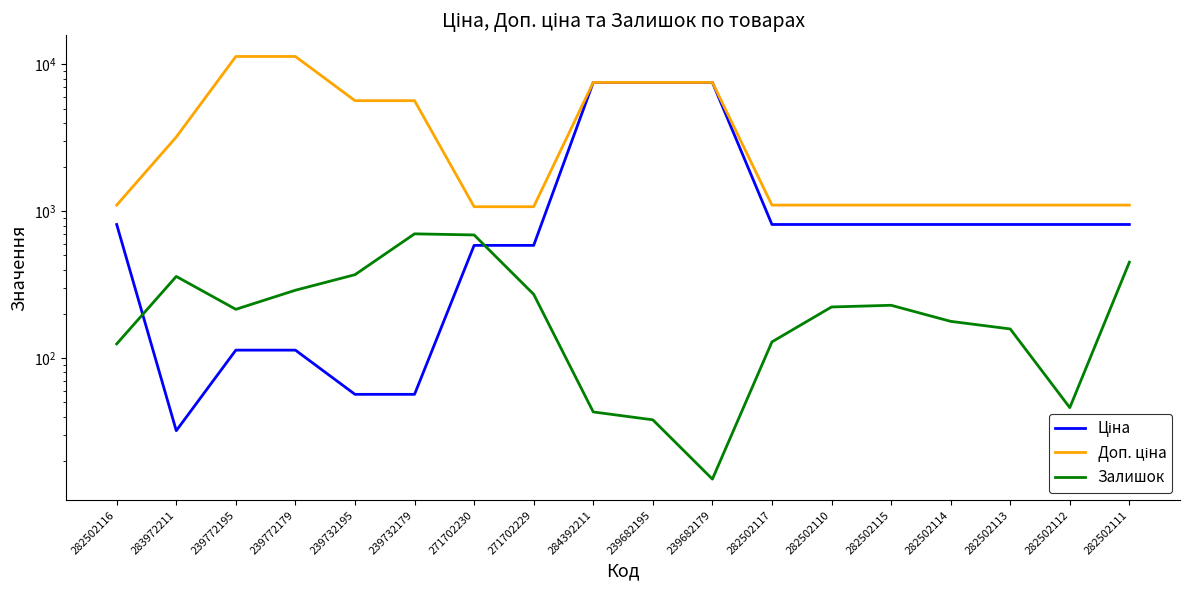

What is the total value across all series at 239682195?

15129.8